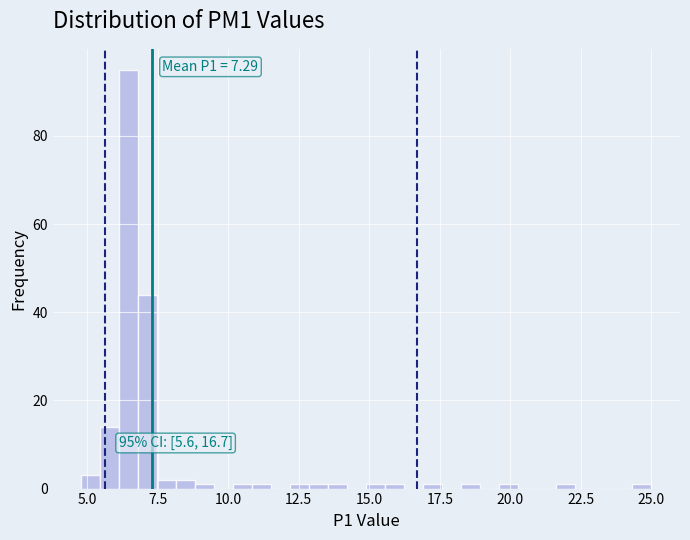

Around what value on the x-axis is the tallest bar? Give the approximate position of its centre, as read against the axis.

6.5